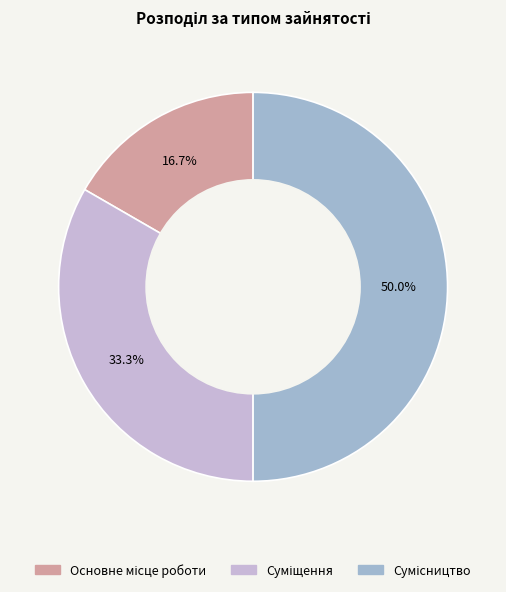

Count the number of slices in the pie.

3